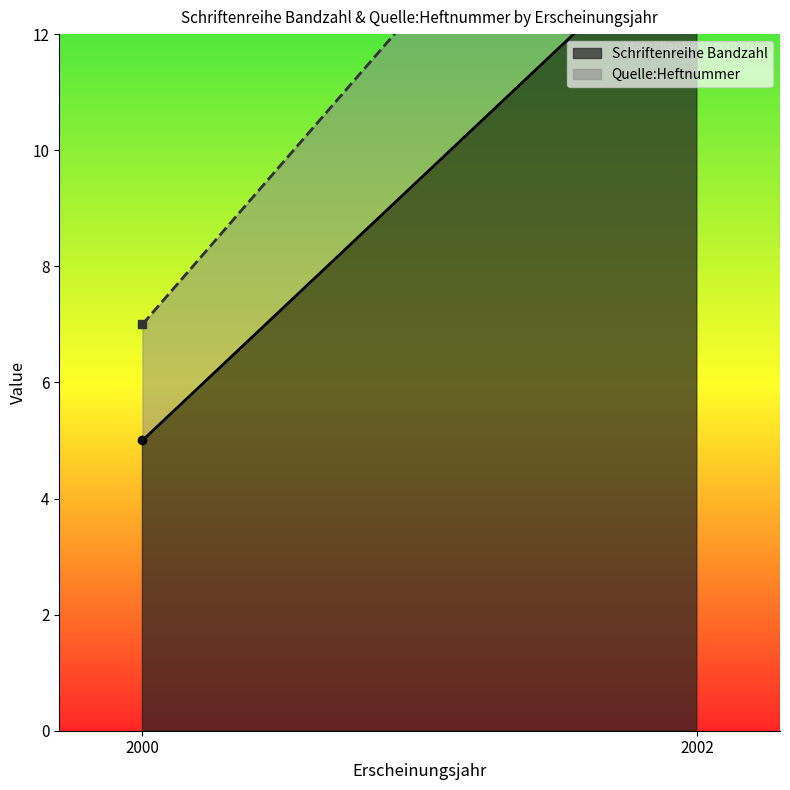

What are all the series names shown in the legend?

Schriftenreihe Bandzahl, Quelle:Heftnummer